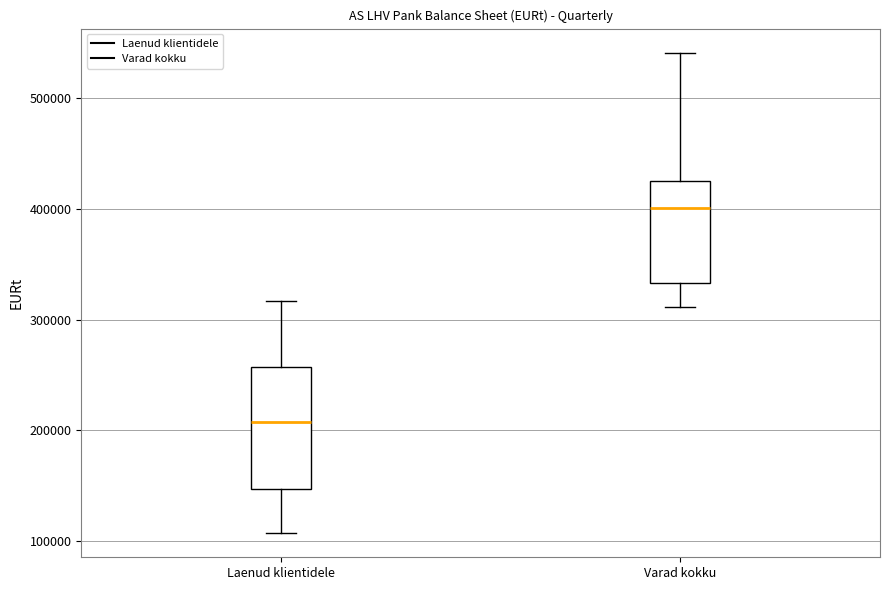

Which box has the highest median line?

Varad kokku